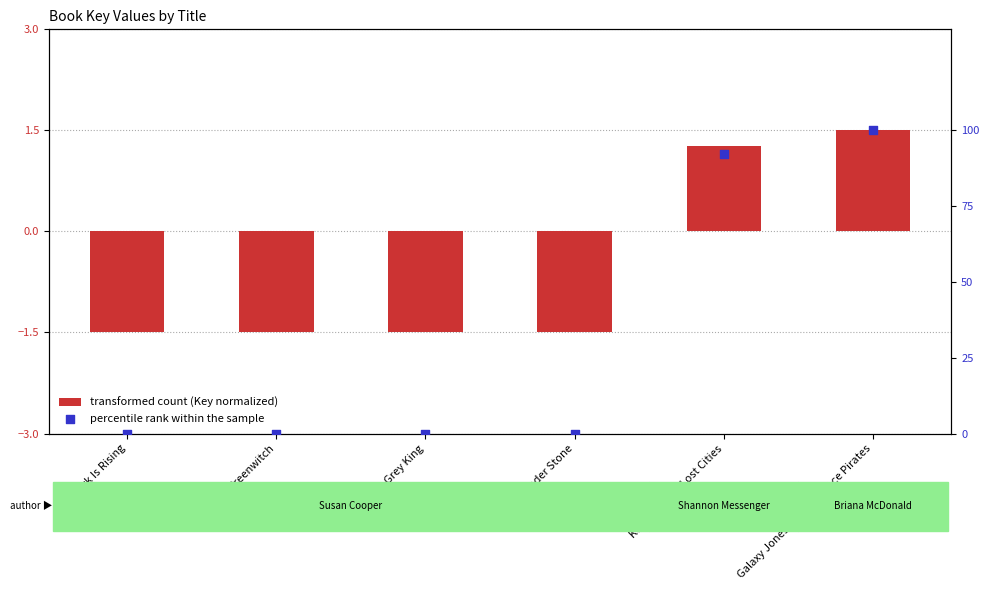

Which series reaches the maximum Y coordinate?

percentile rank within the sample